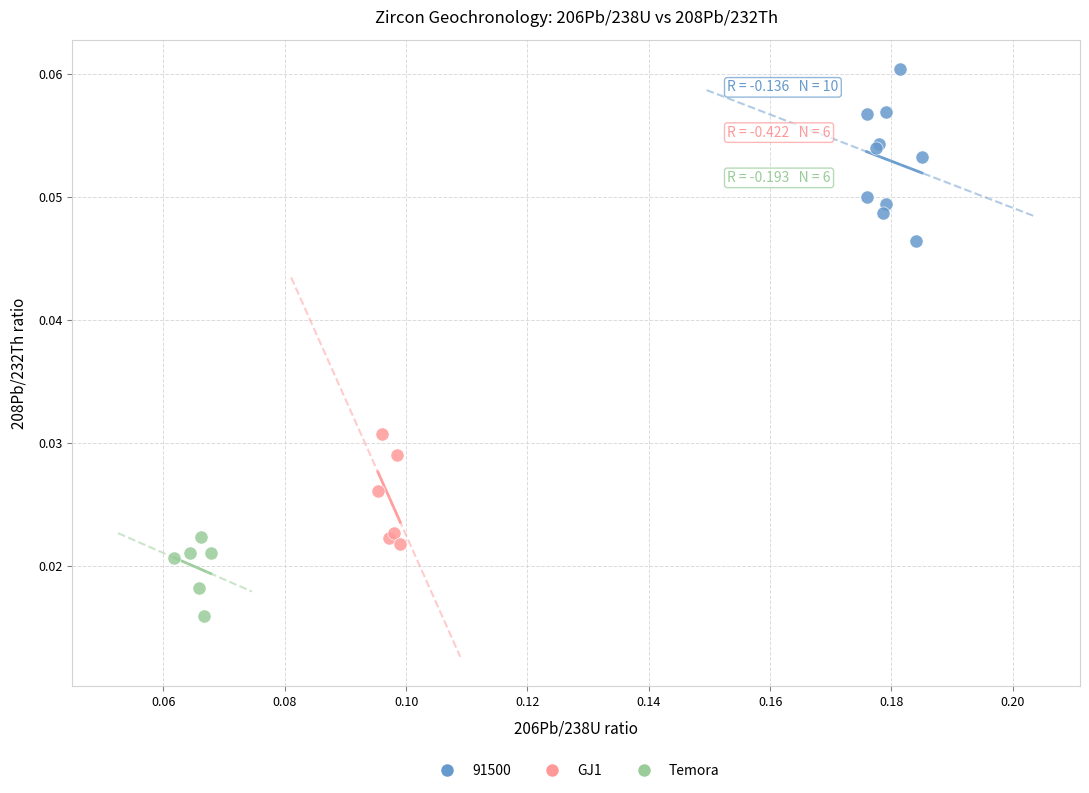

Which series reaches the minimum Y coordinate?

Temora